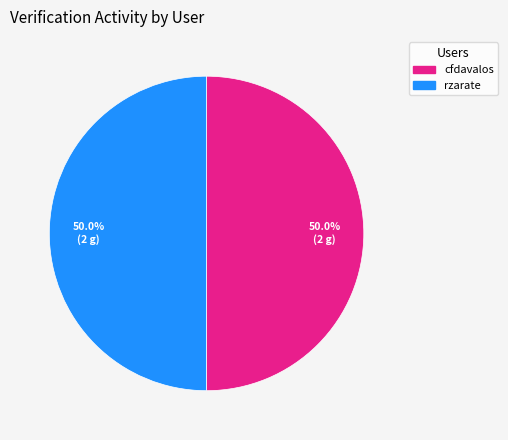

How many slices are in this pie chart?

2